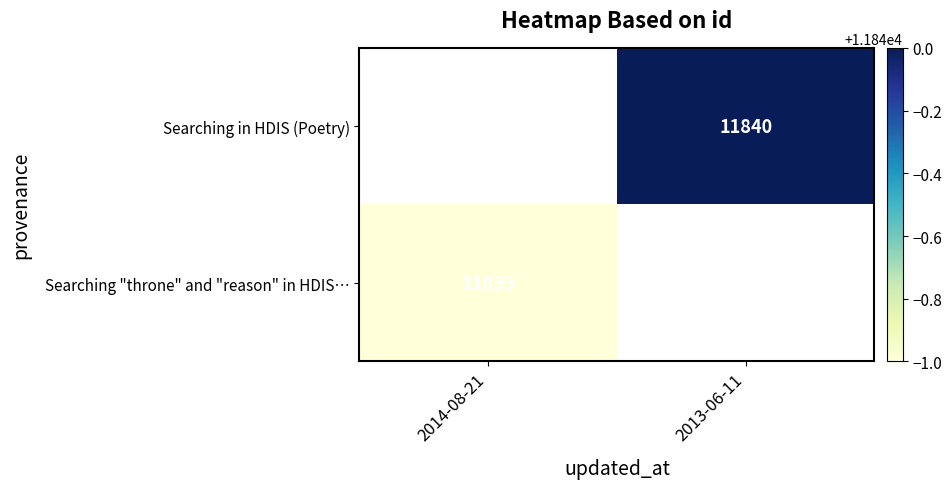

Is it true that Searching in HDIS (Poetry) equals 15609 at 2013-06-11?

False